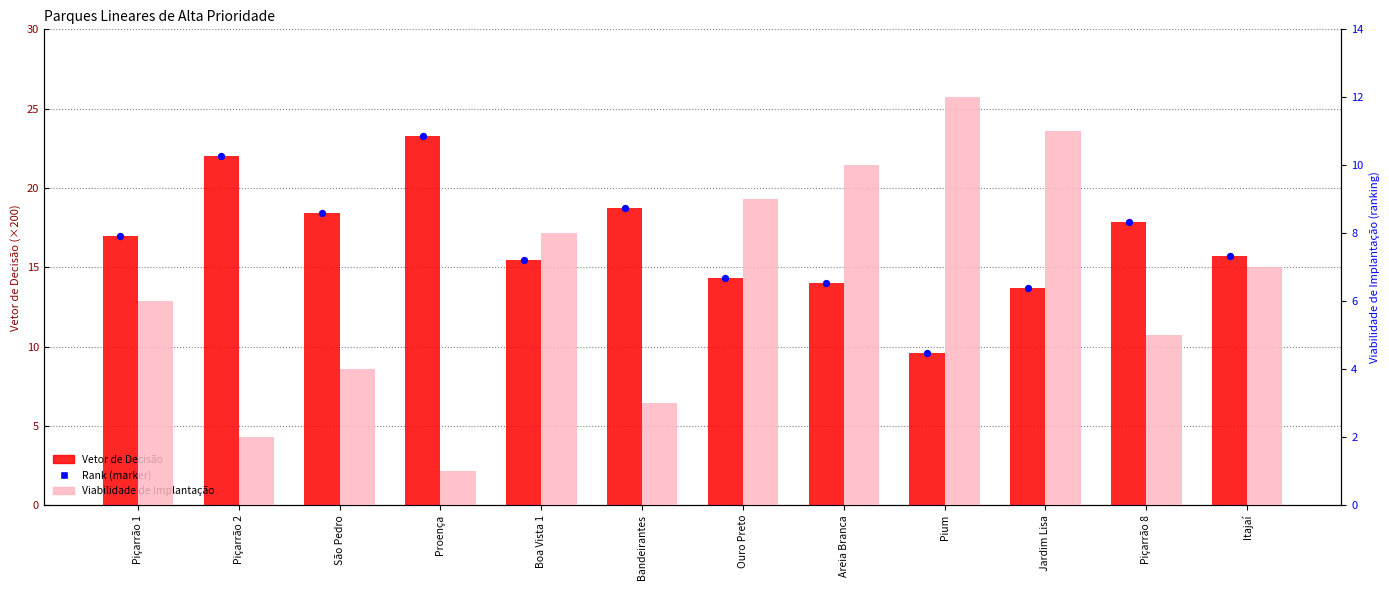

Is the value of Viabilidade de Implantação at Boa Vista 1 greater than the value of Vetor de Decisão at Piçarrão 8?

No